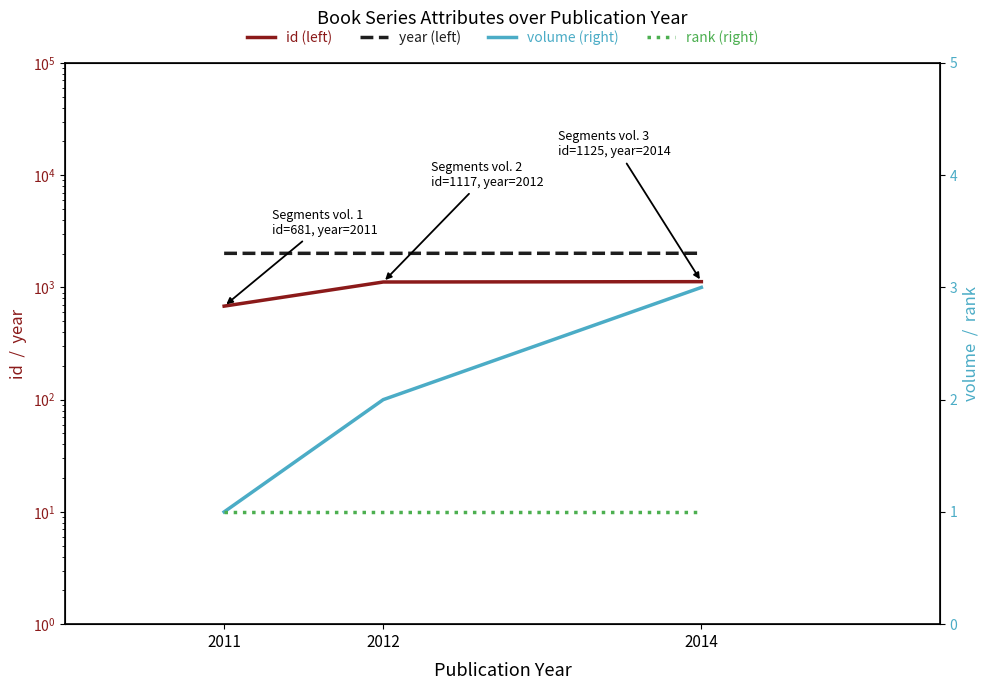

At how many categories does at least one series exceed 364?

3